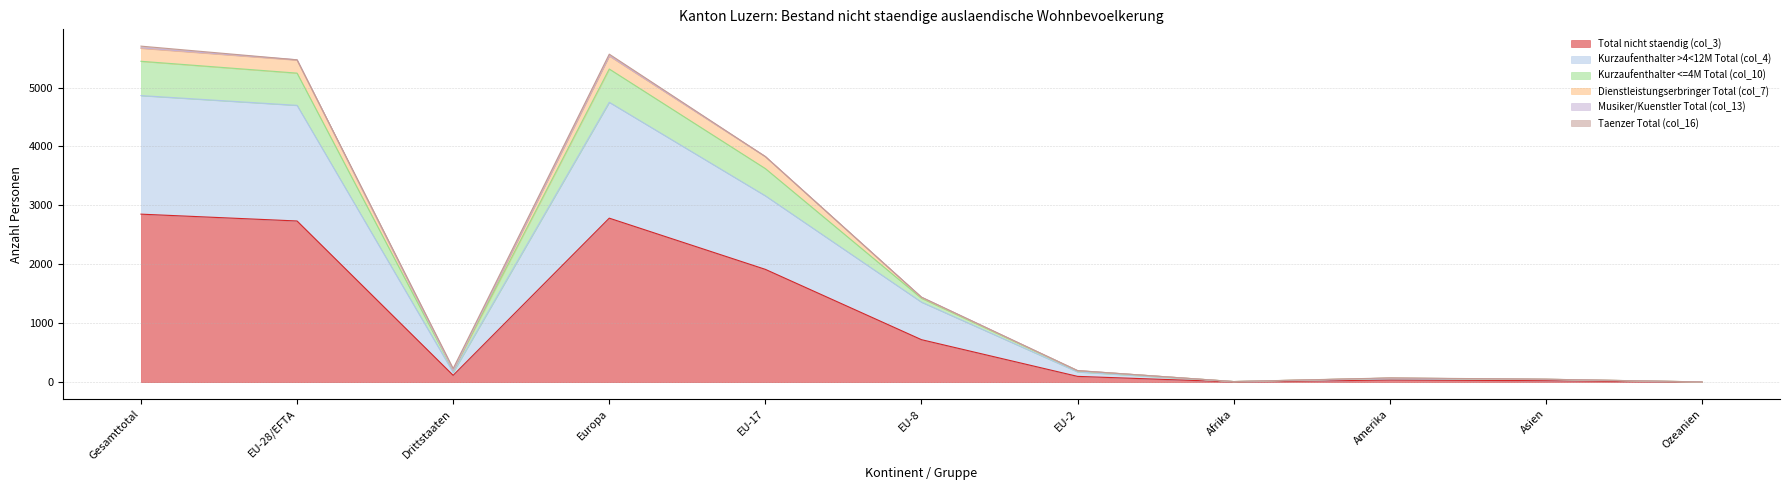

What is the minimum value for Dienstleistungserbringer Total (col_7)?

4